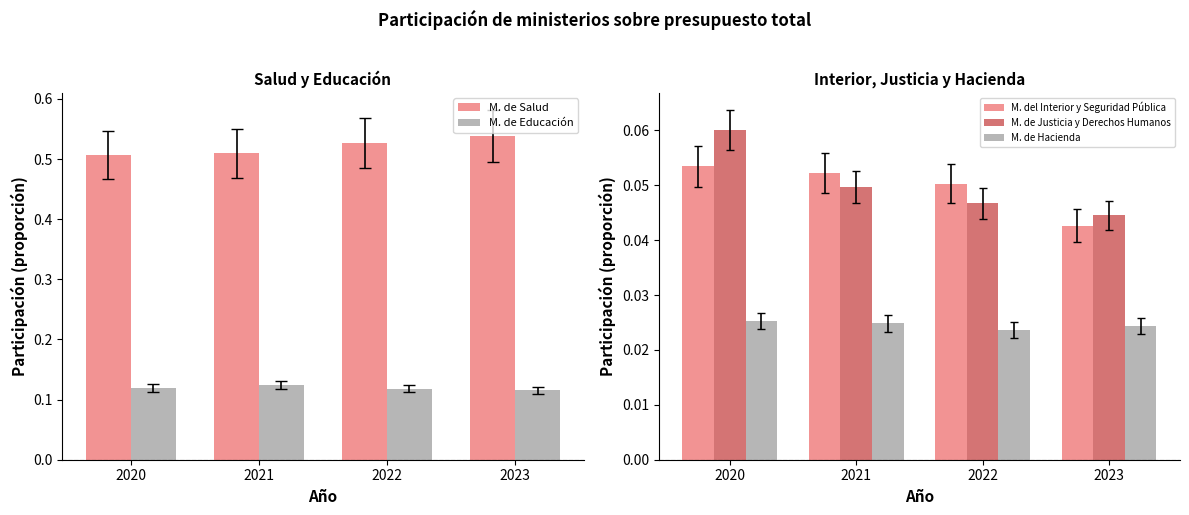

How many groups of bars are there?

4